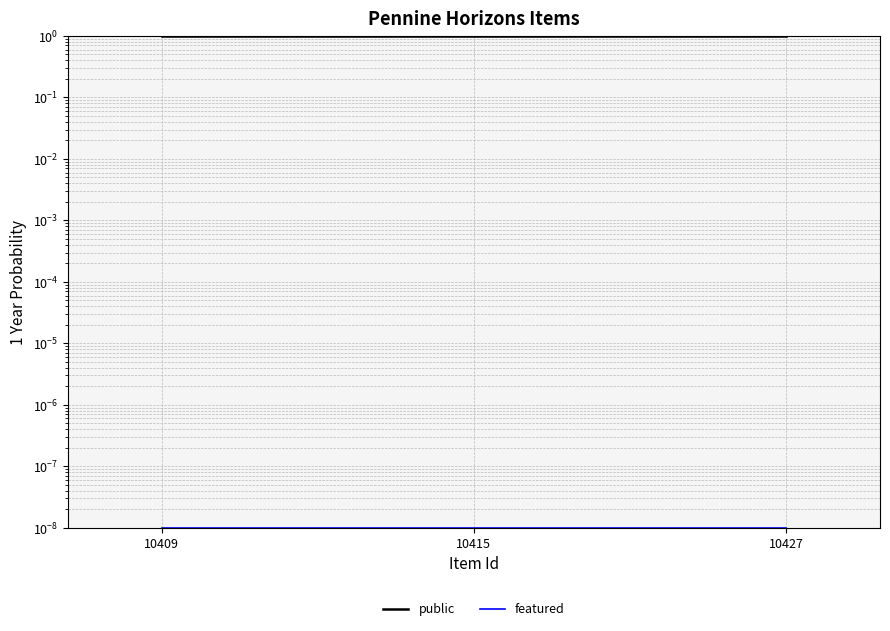

Reading right to left, extract all data points from this chart.

public: 1.0	1.0	1.0
featured: 0.0	0.0	0.0